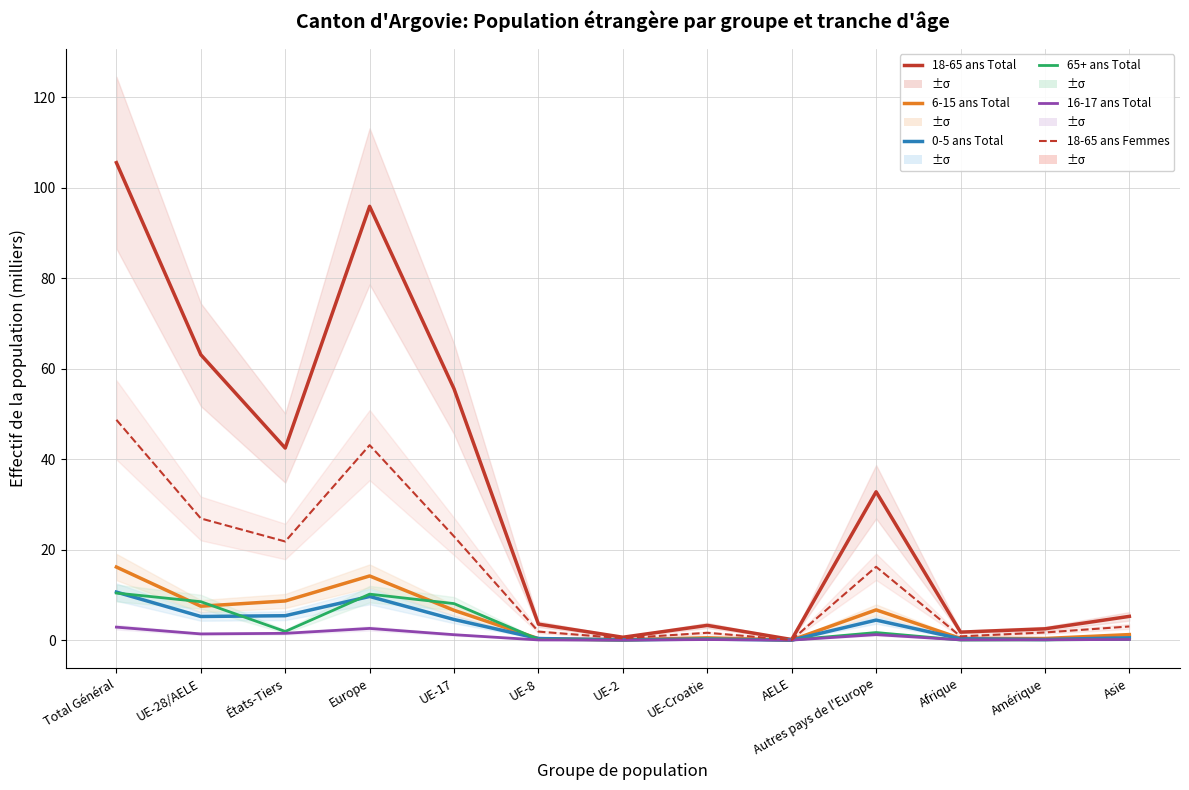

The value of 18-65 ans Total at UE-17 is 22.3. True or false?

False